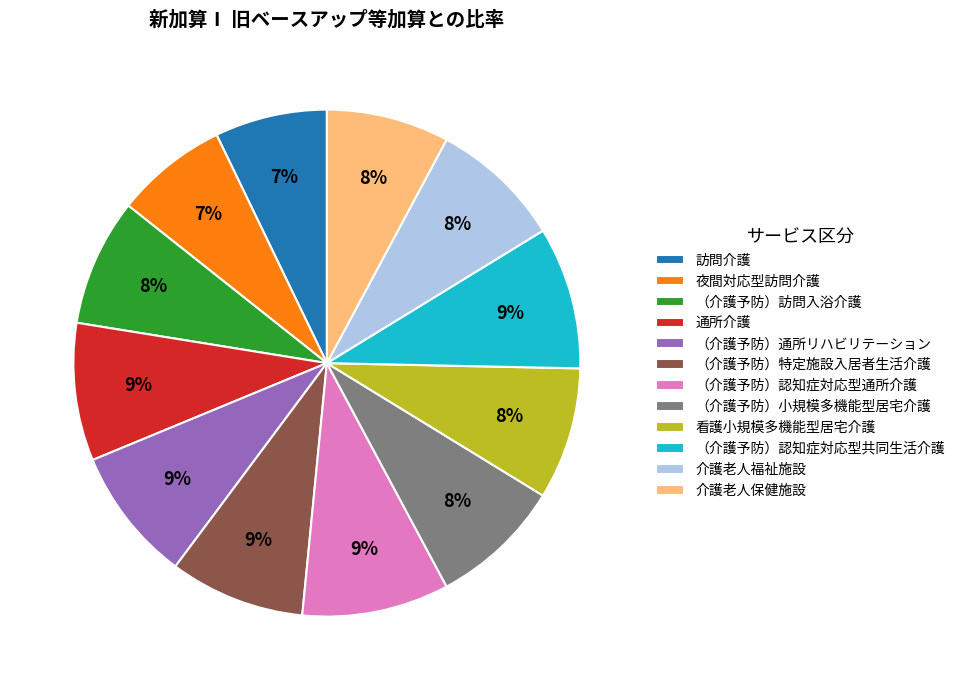

Do （介護予防）特定施設入居者生活介護 and （介護予防）訪問入浴介護 together represent more than half of the pie?

No